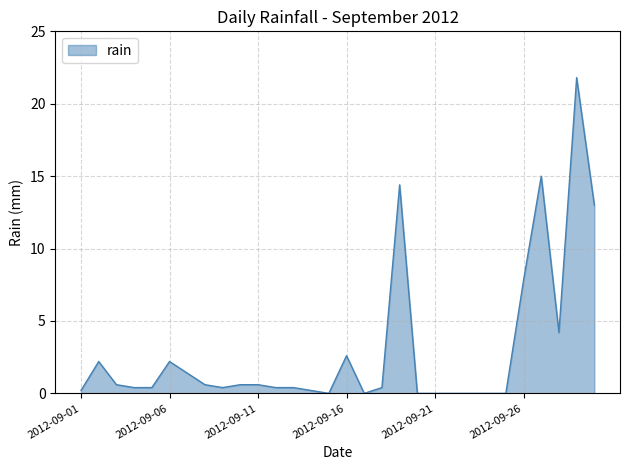

What is the maximum value shown in the chart?

21.8